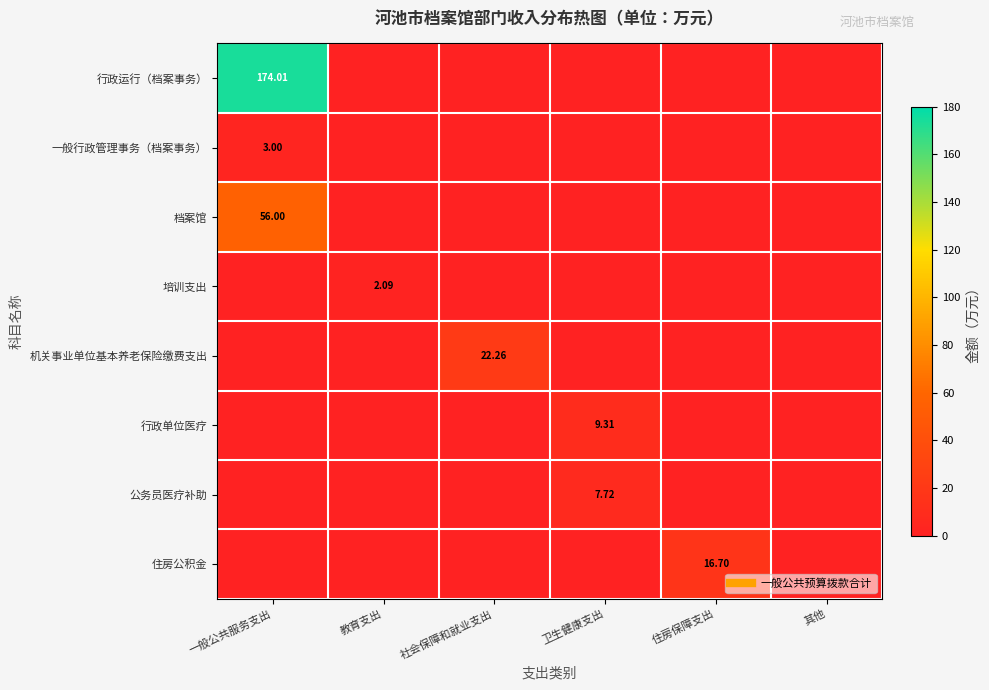

What is the average value of the 公务员医疗补助 series?

1.3